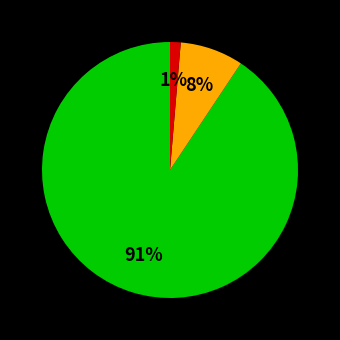

To the nearest percent, what is the average slice percentage?

33%